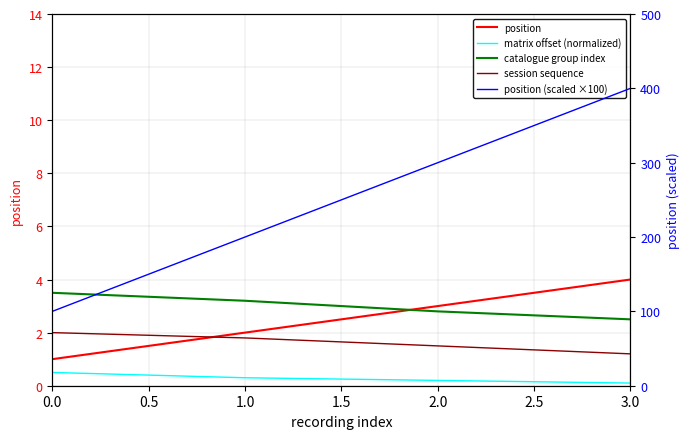

Between 3.0 and 2.0, which is larger?

3.0